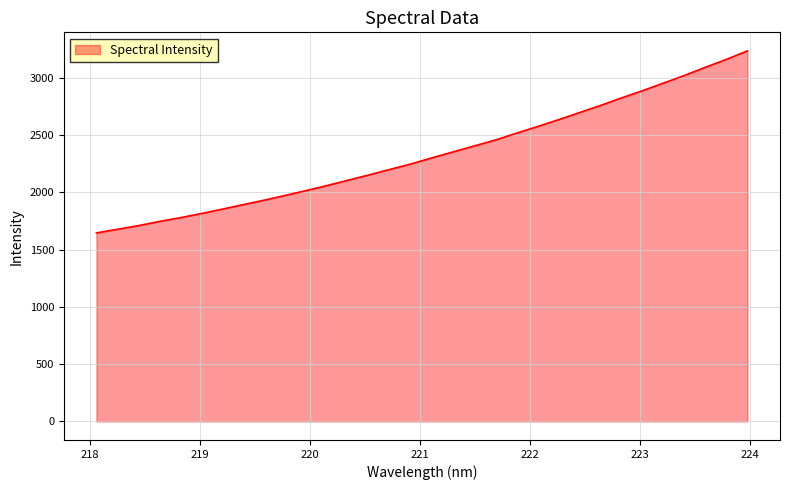

How many values exceed 2303?

16